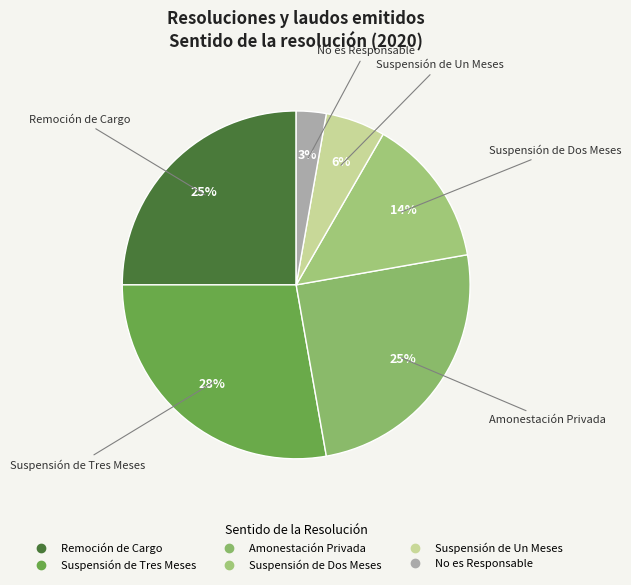

Count the number of slices in the pie.

6